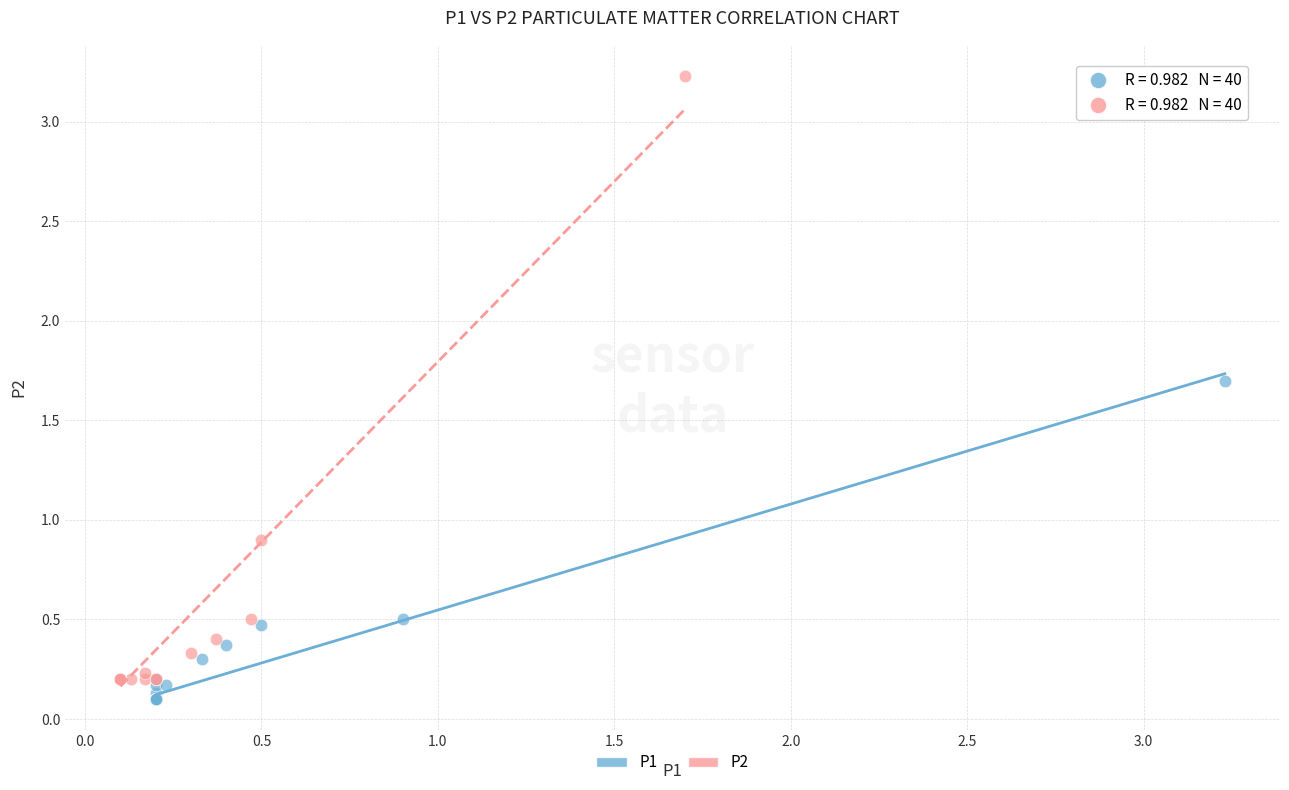

Which series contains the highest Y value?

P2